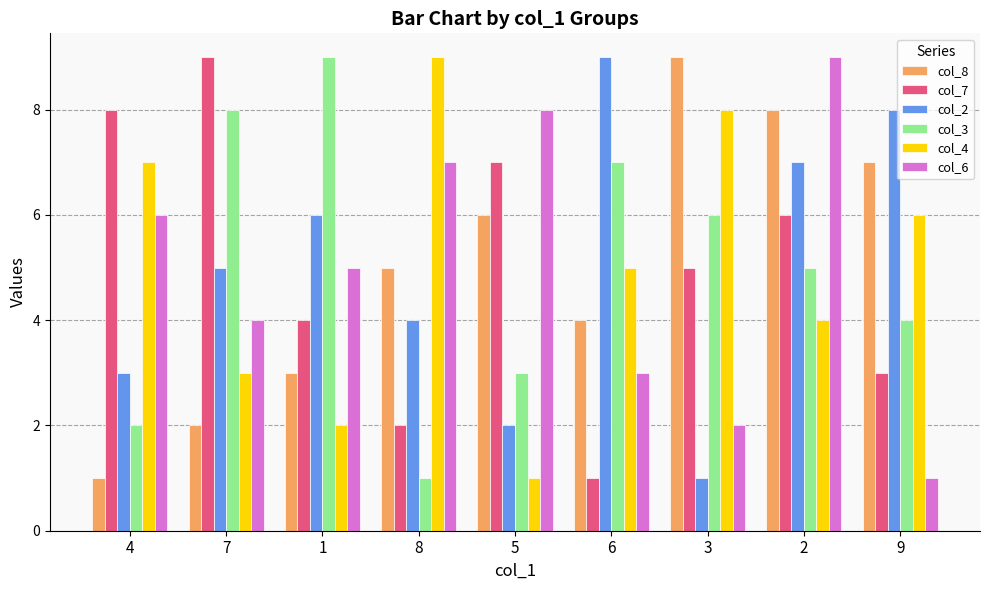

How many bars are there in total?

54